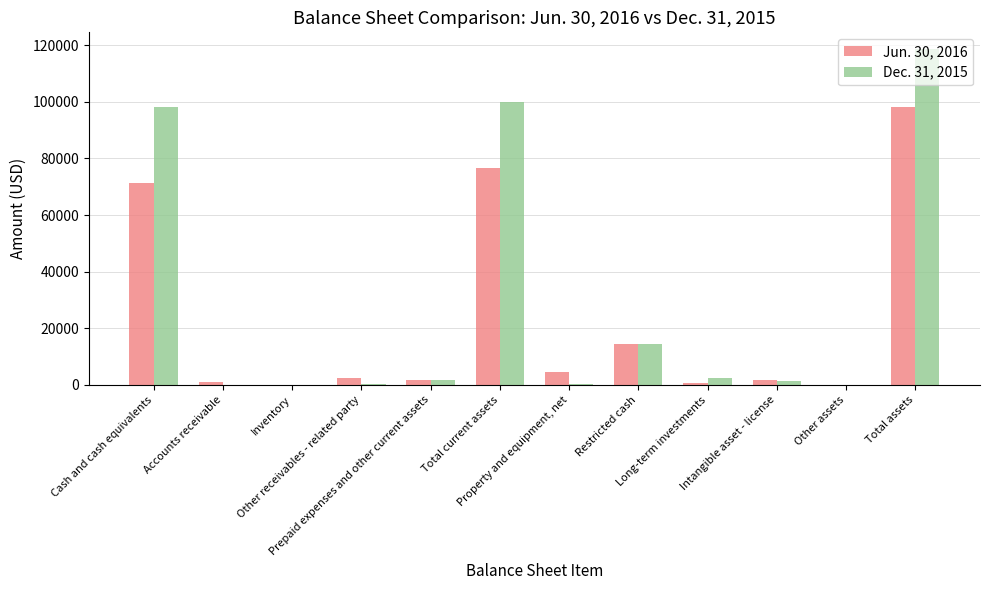

Which series has the largest total across all categories?

Dec. 31, 2015